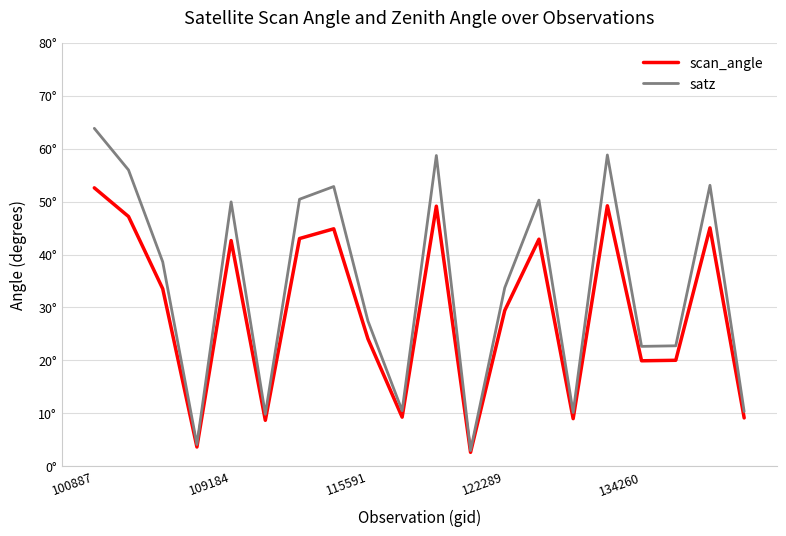

List the series in order of their peak value, highest first.

satz, scan_angle